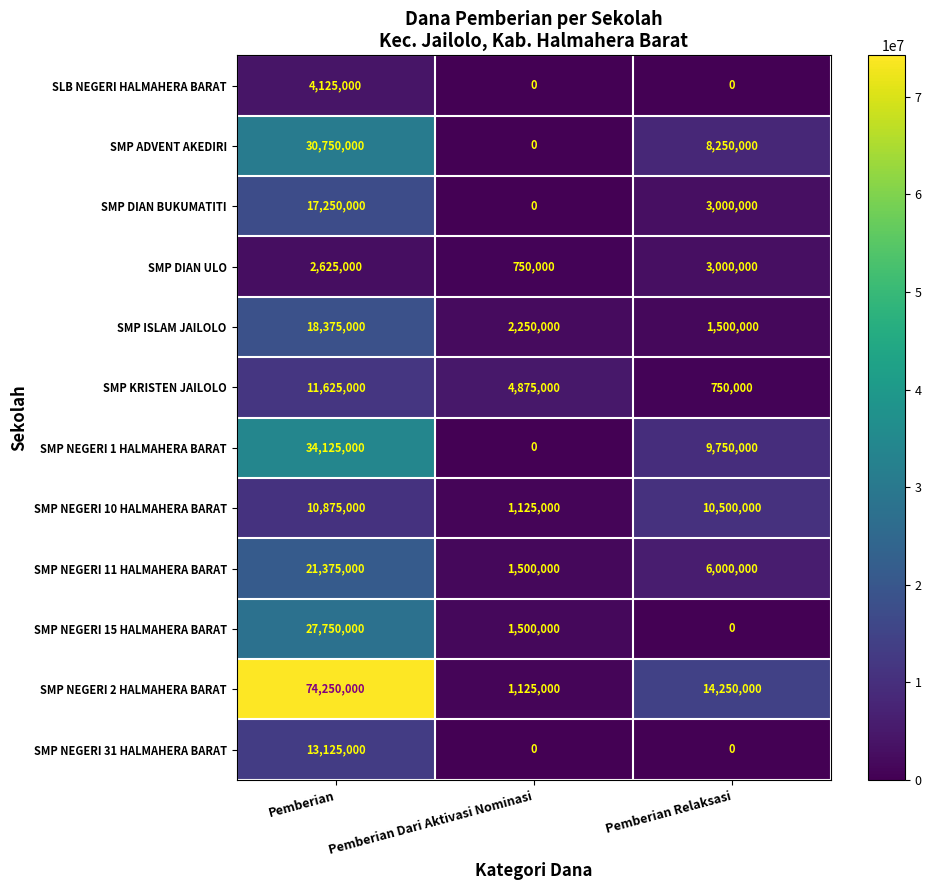

How many values in the SMP NEGERI 2 HALMAHERA BARAT series are below 14250000?

1